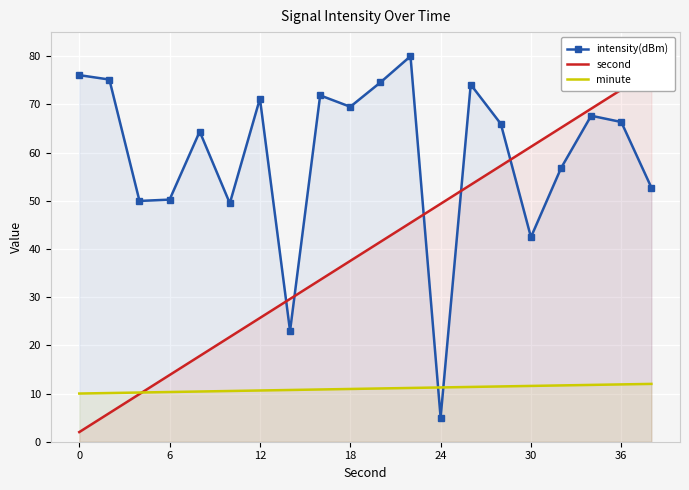

The value of intensity(dBm) at 30 is 42.5. True or false?

True